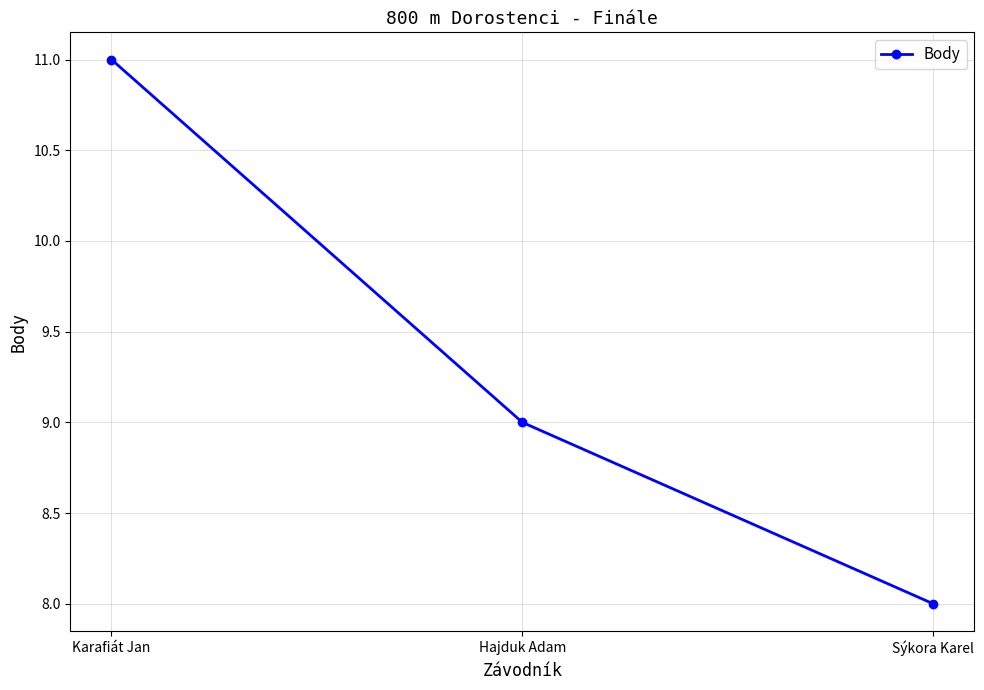

What is the difference between the values at Hajduk Adam and Karafiát Jan?

2